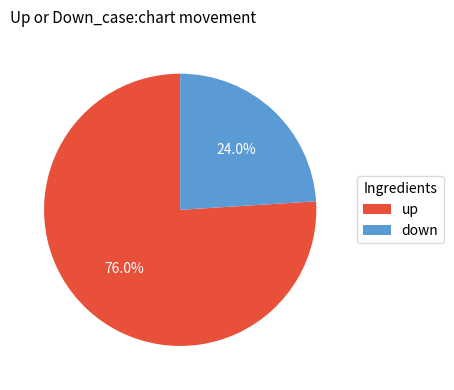

How many slices are in this pie chart?

2